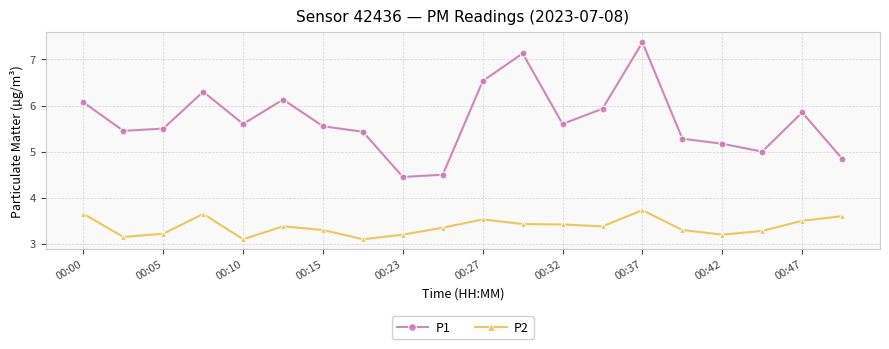

Count the P2 values in the range 3 to 4.

20